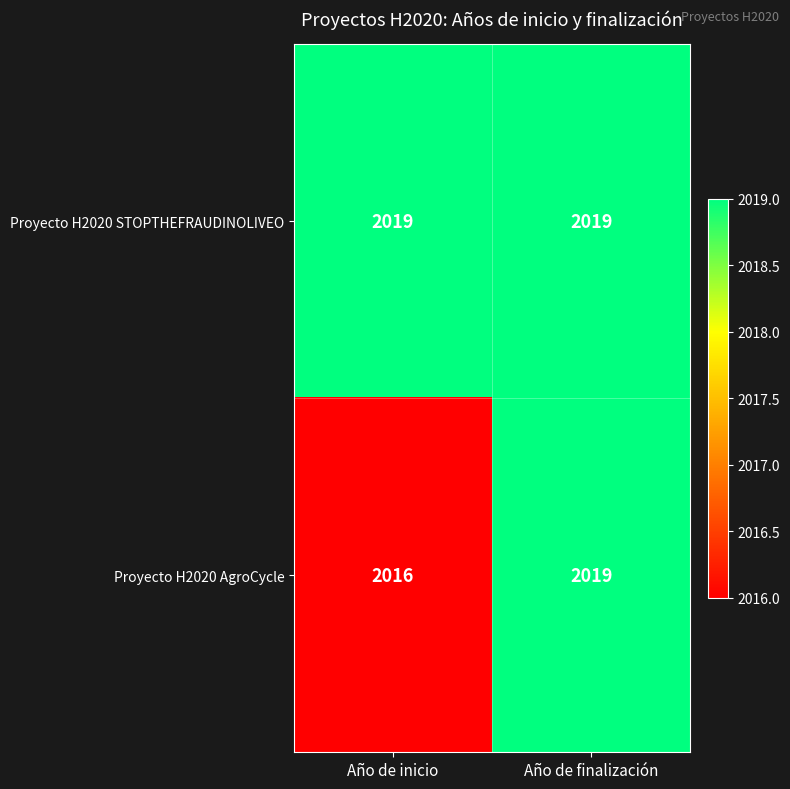

What is the sum of all Proyecto H2020 AgroCycle values?

4035